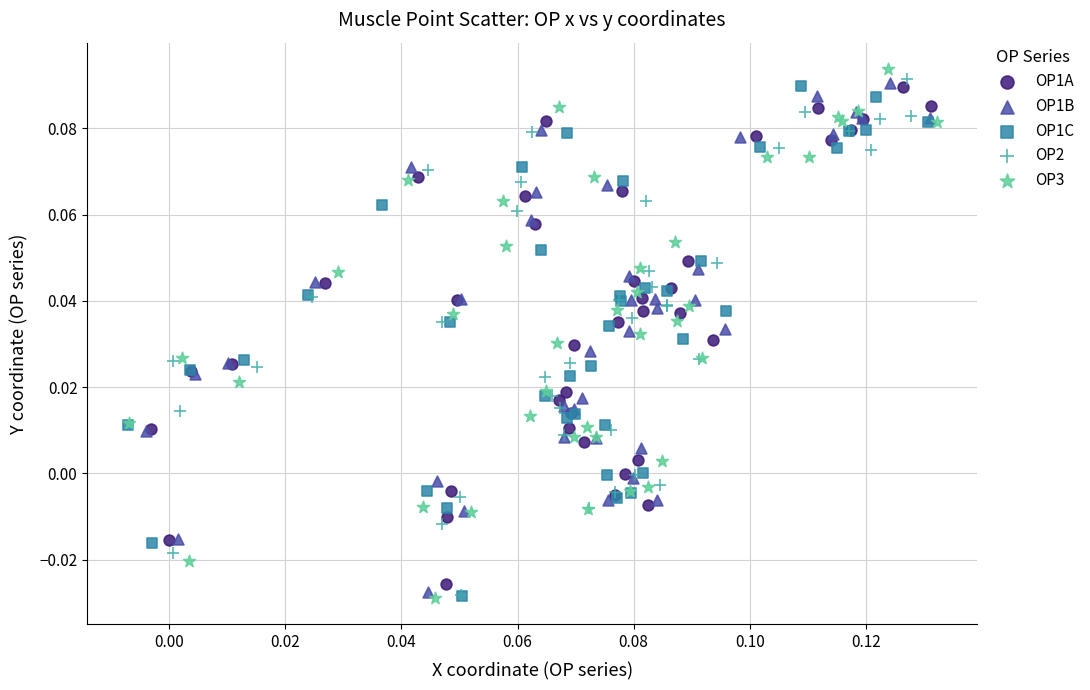

What are all the series names shown in the legend?

OP1A, OP1B, OP1C, OP2, OP3